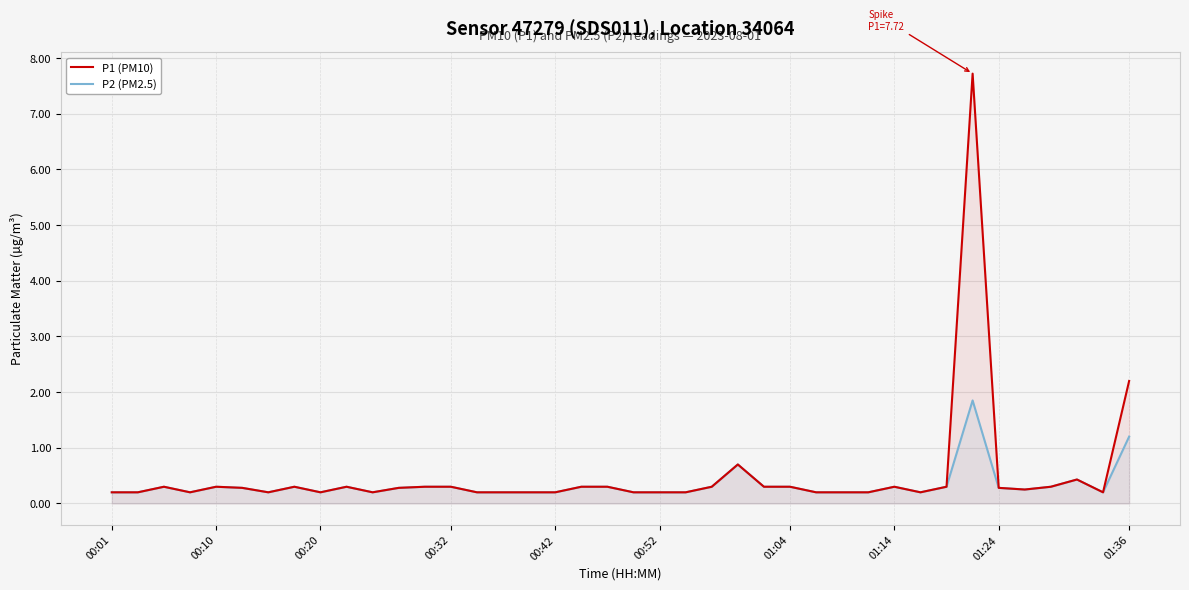

List the series in order of their peak value, highest first.

P1 (PM10), P2 (PM2.5)